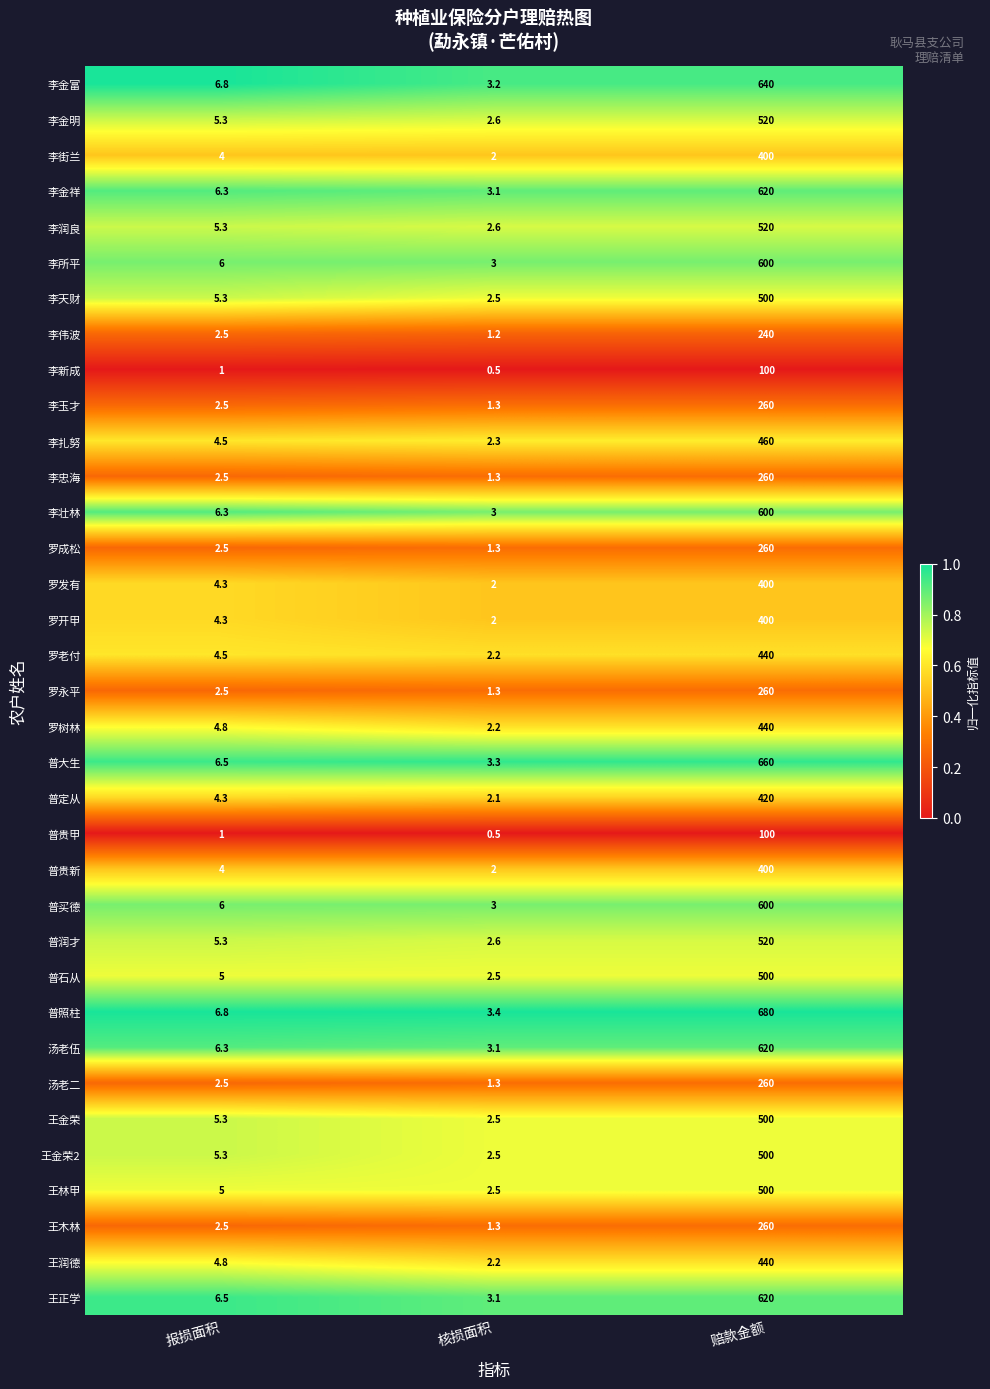

At which label does 李金明 first exceed 5?

报损面积